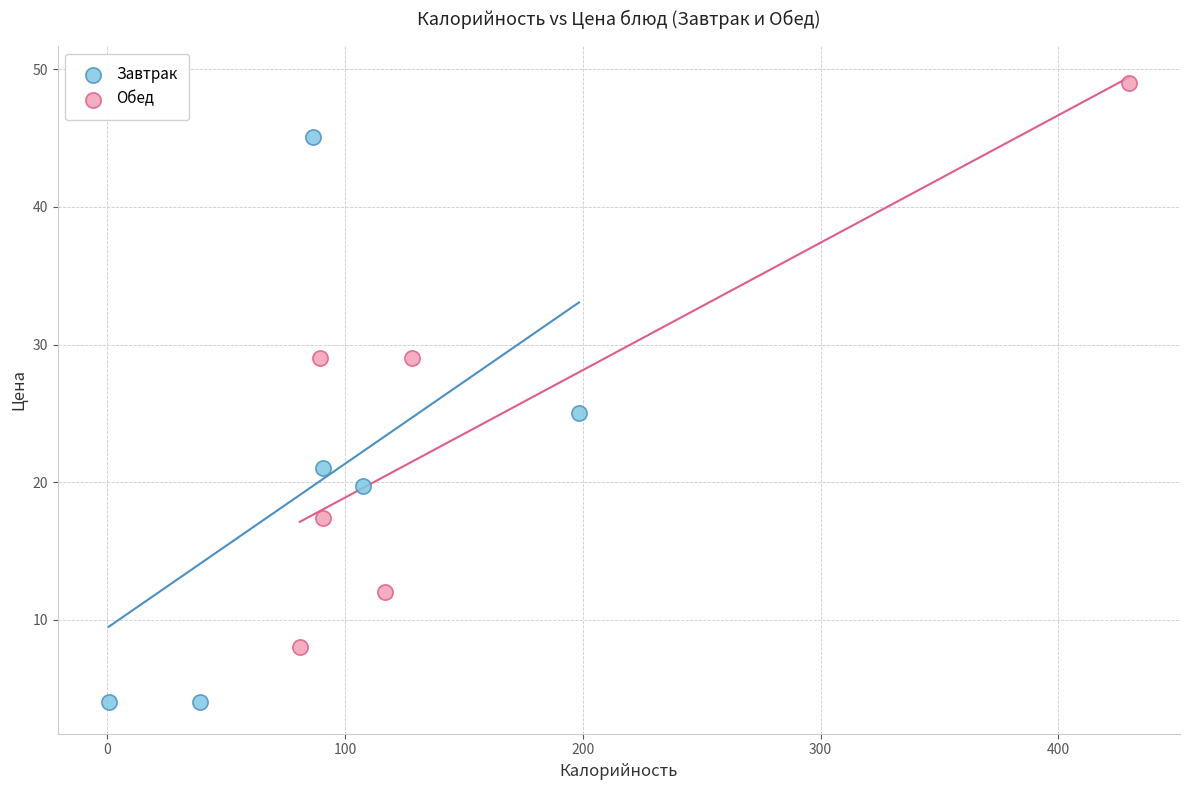

Which series reaches the minimum Y coordinate?

Завтрак